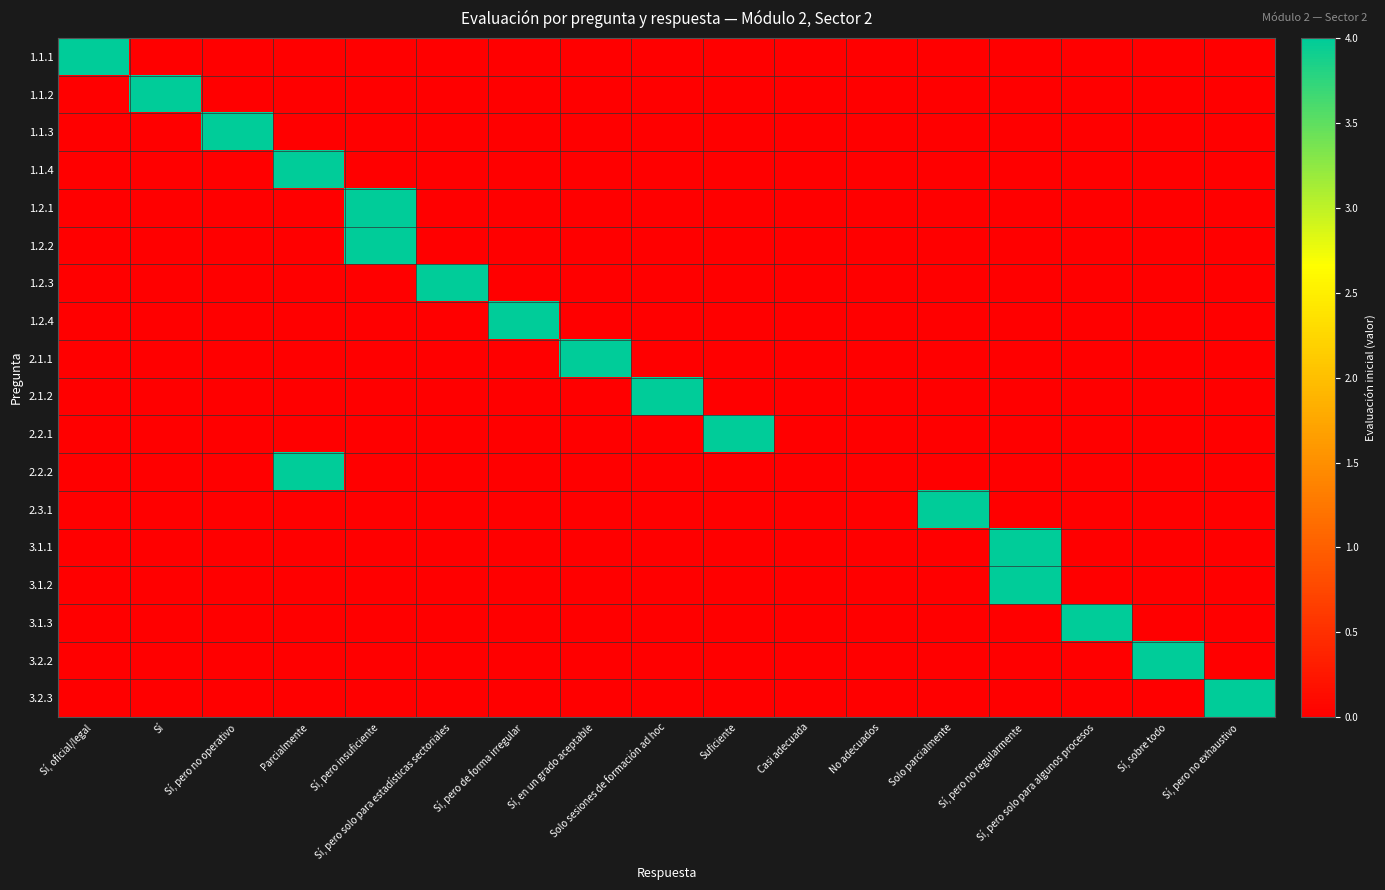

At how many categories does at least one series exceed 3?

15